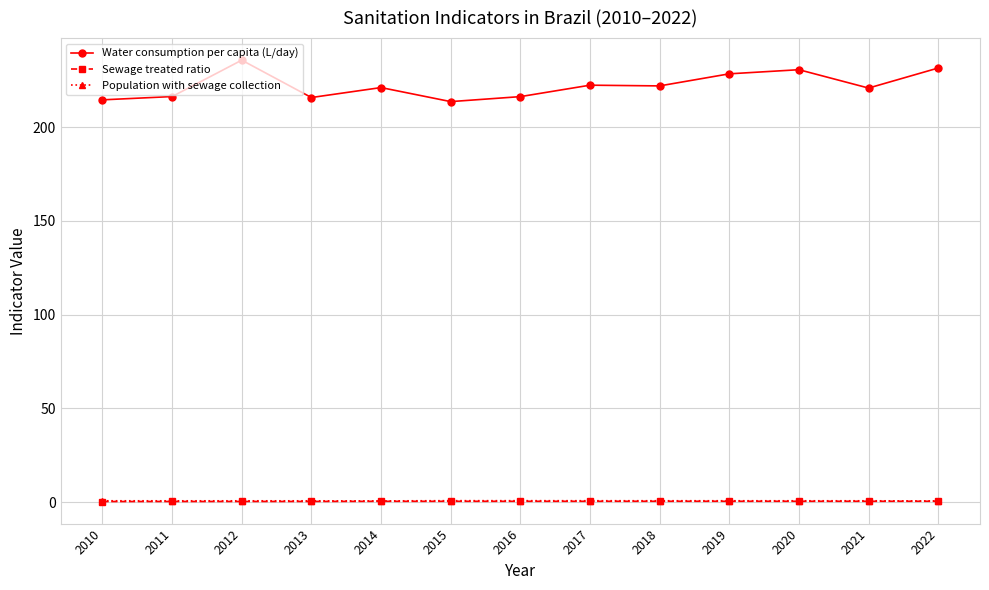

What is the lowest value of the Water consumption per capita (L/day) series?

213.6